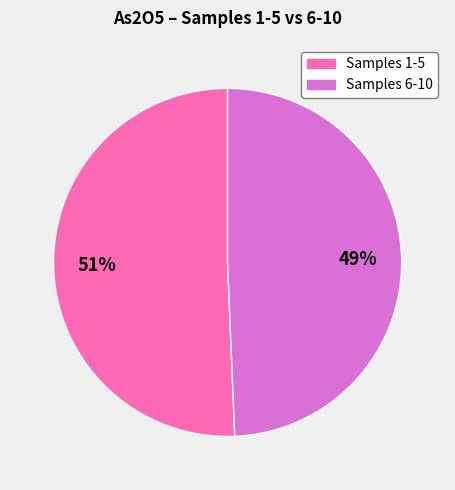

Does any single category account for the majority?

Yes